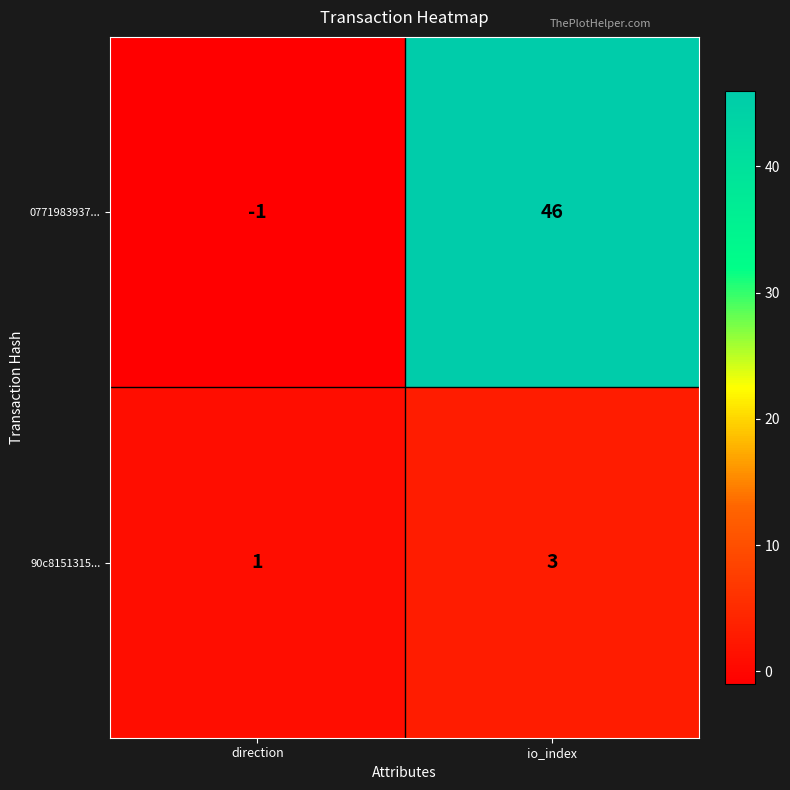

Reading left to right, list all the values displayed in this chart.

0771983937...: direction=-1	io_index=46
90c8151315...: direction=1	io_index=3